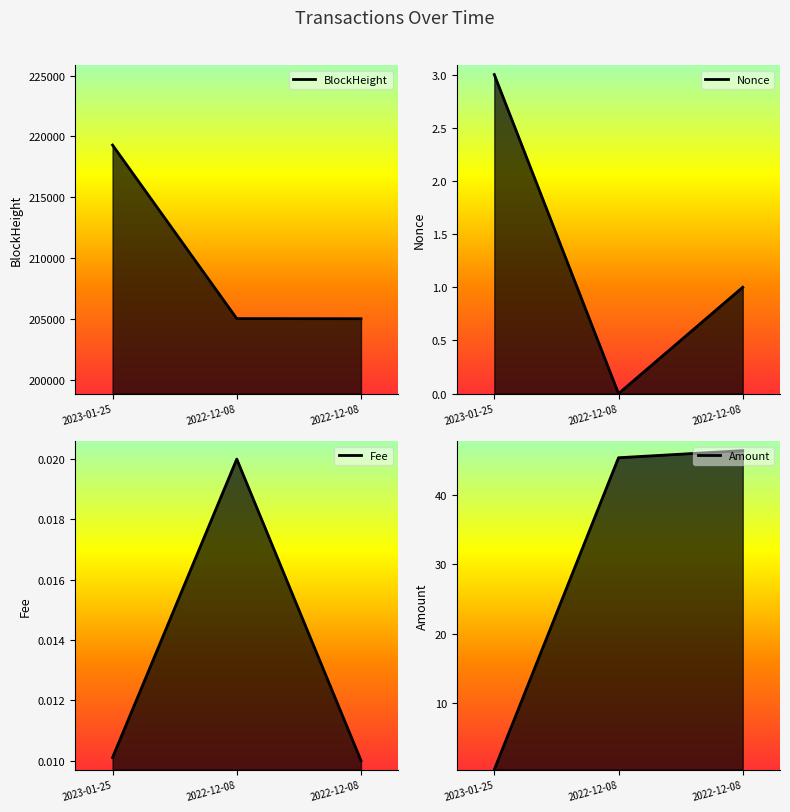

True or false: Nonce line has a value of 0.0 at 2022-12-08.

True